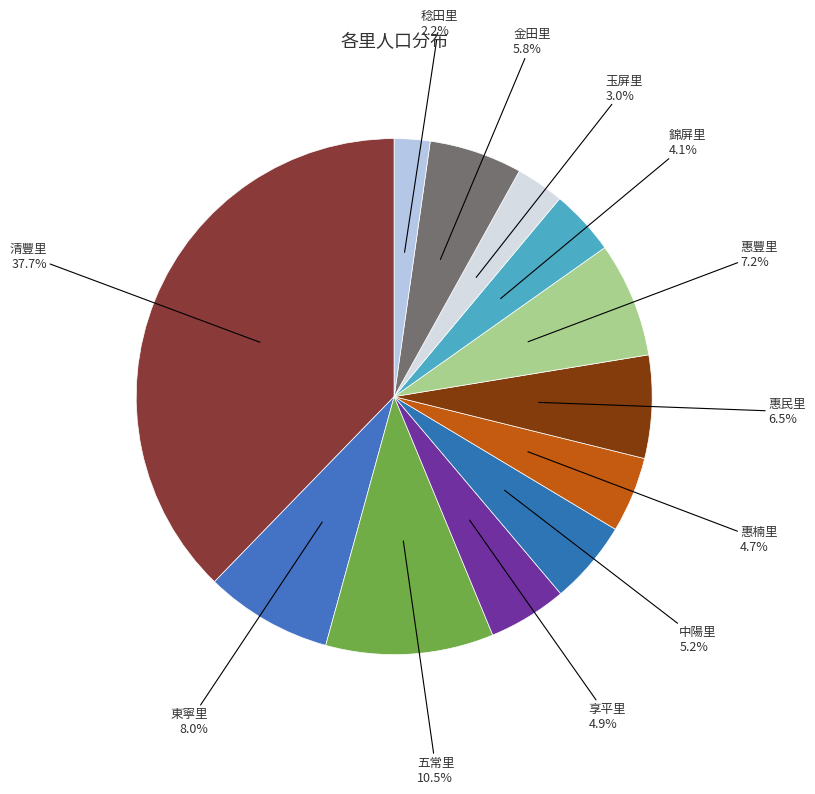

To the nearest percent, what portion does 稔田里 represent?

2%